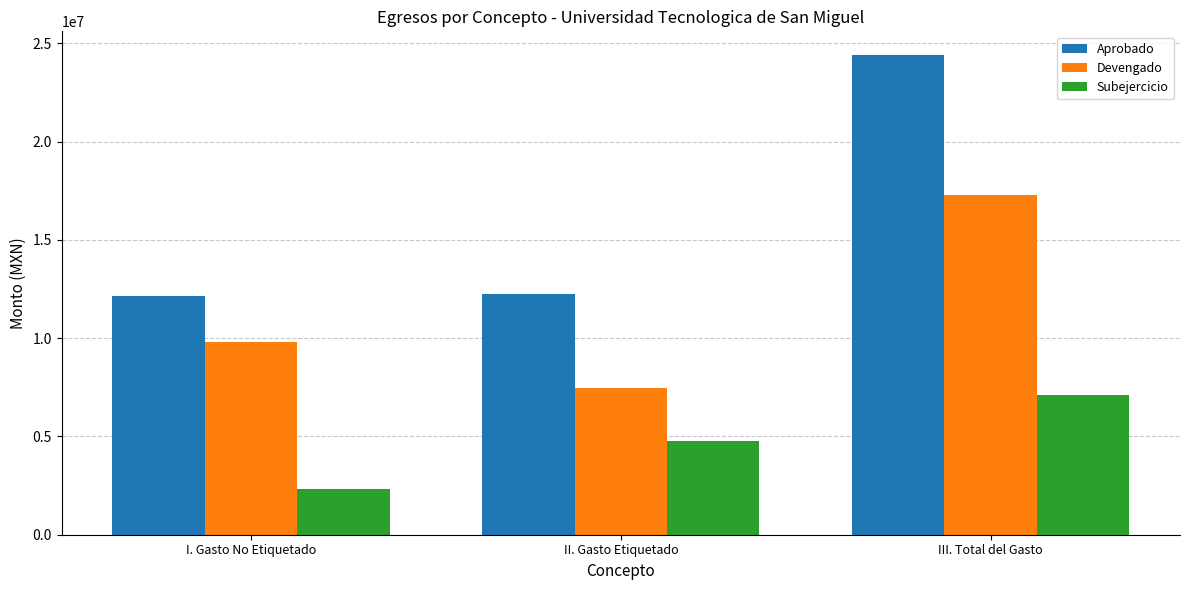

List the series in order of their peak value, highest first.

Aprobado, Devengado, Subejercicio